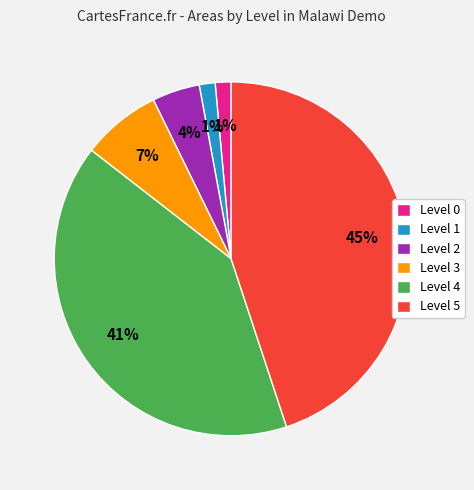

How many segments does this pie chart have?

6